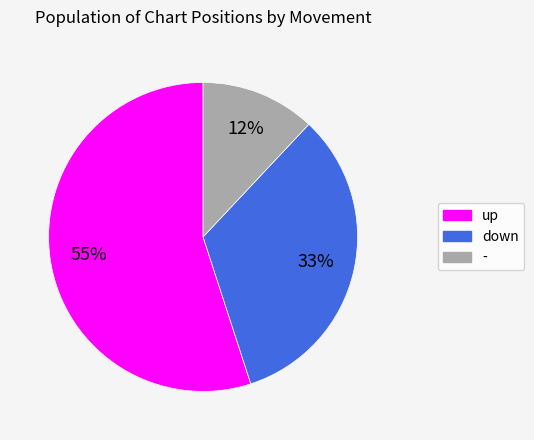

Which slice represents more than half of the pie?

up